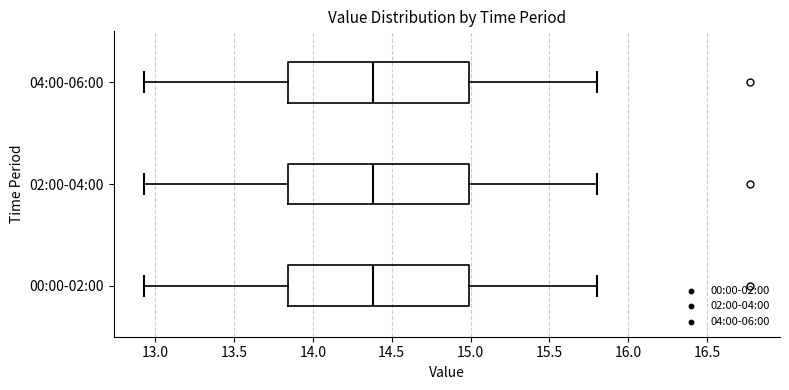

Where does the right whisker of the box for 02:00-04:00 end on the x-axis? The values are not printed on the chart, so give them approximately, as read against the axis.

15.80